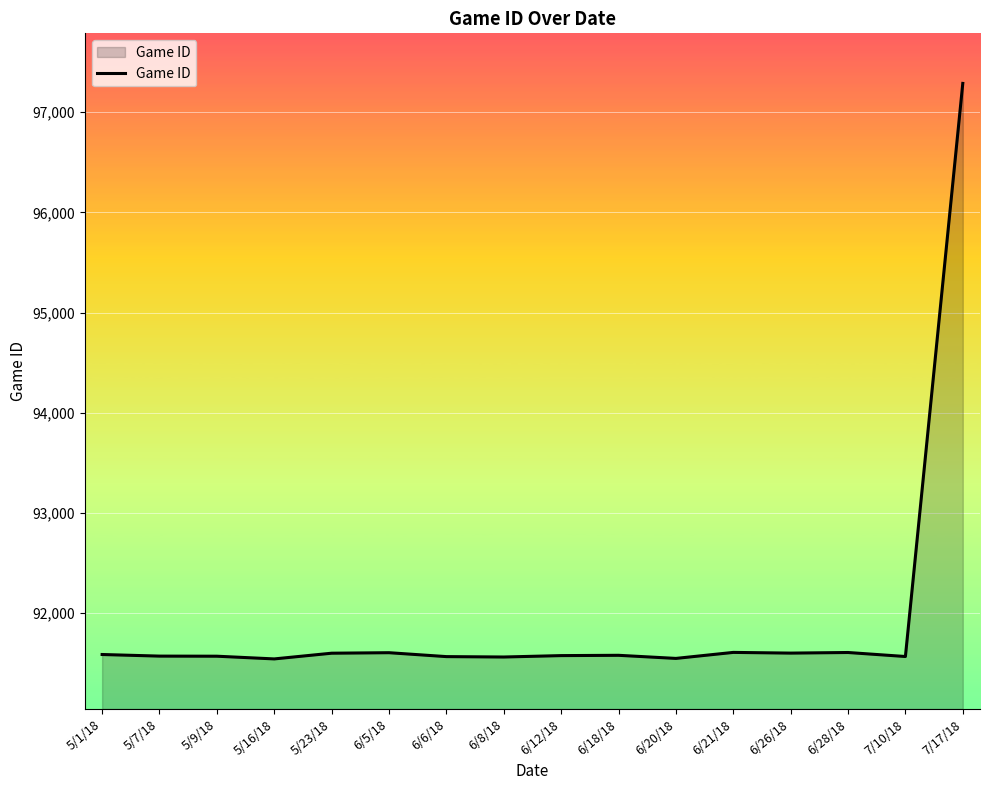

Count the number of data series in this chart.

1